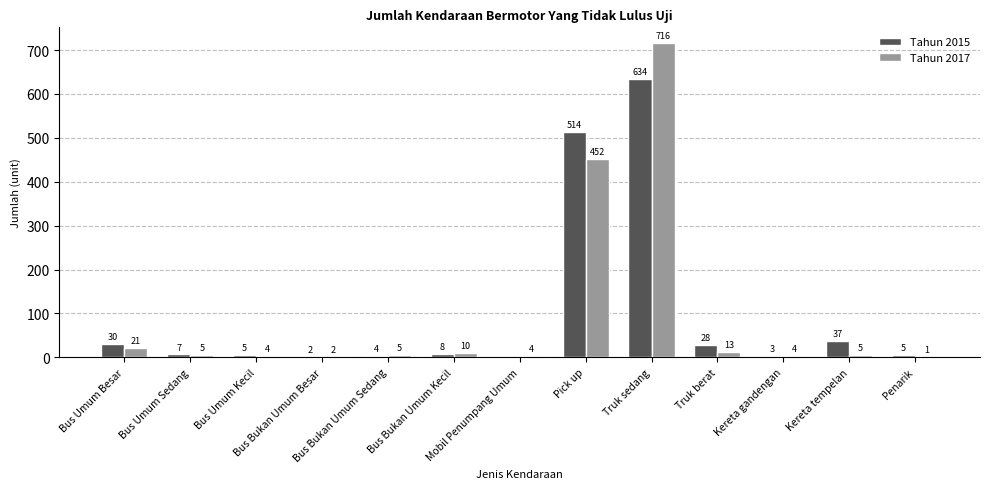

The value of Tahun 2017 at Mobil Penumpang Umum is 4. True or false?

True